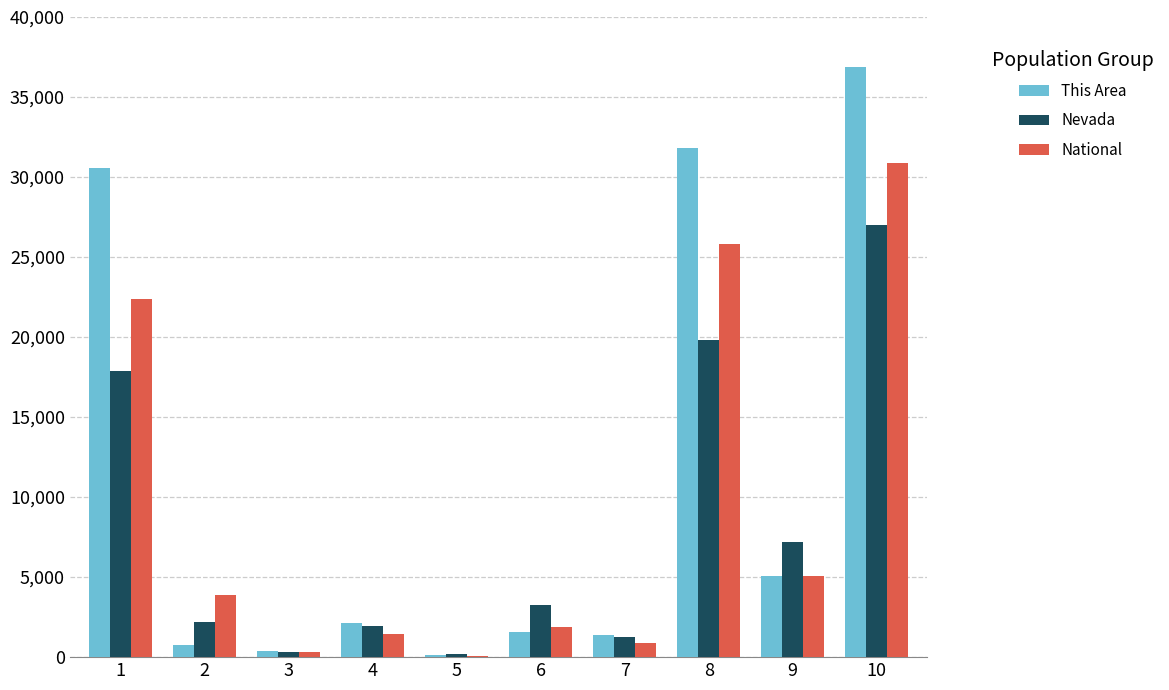

How many categories are shown in the chart?

10